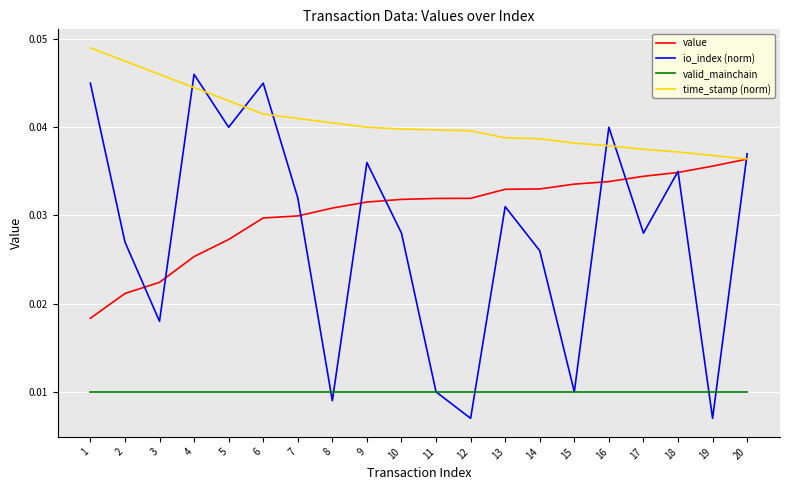

Which series has the largest total across all categories?

time_stamp (norm)